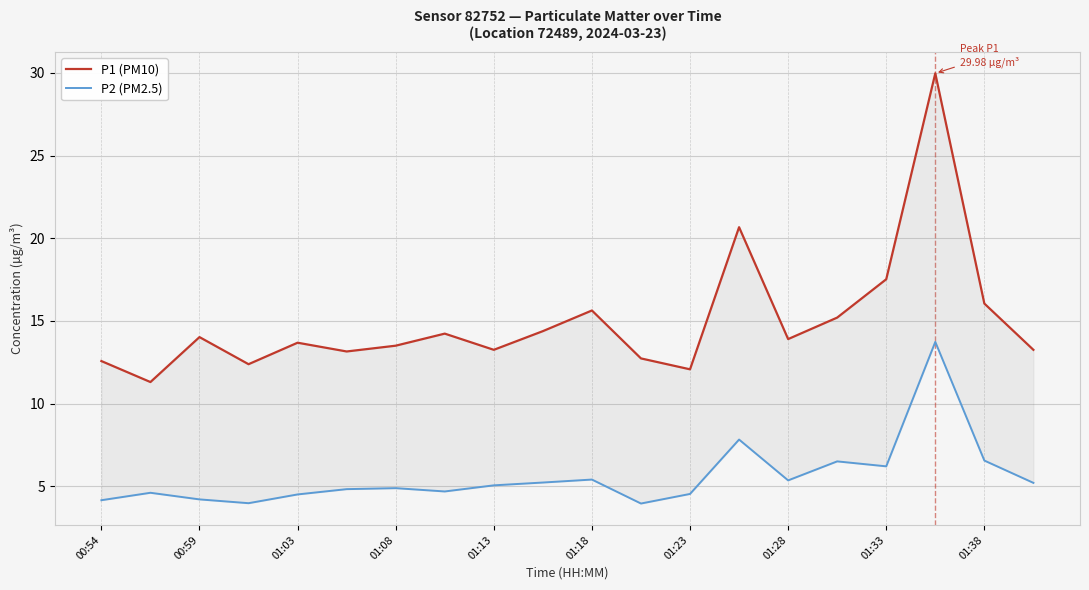

At 01:08, list the series in order from largest to smallest.

P1 (PM10), P2 (PM2.5)